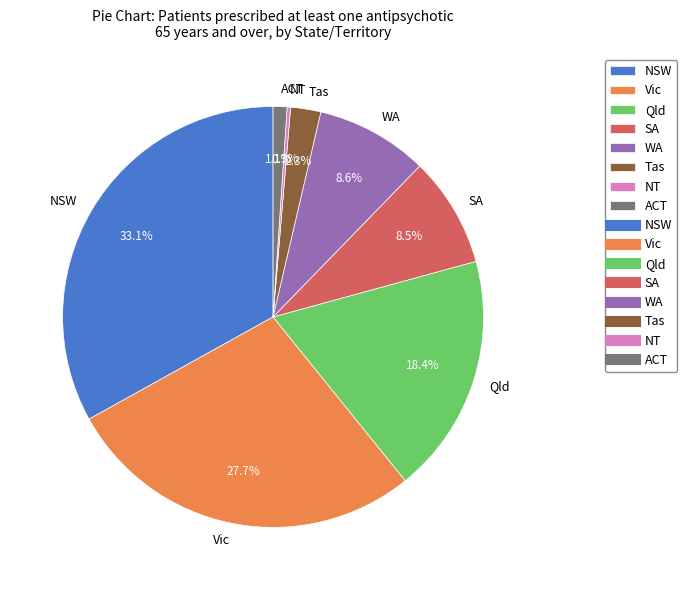

To the nearest percent, what is the difference between the largest and smallest slice percentages?

33%